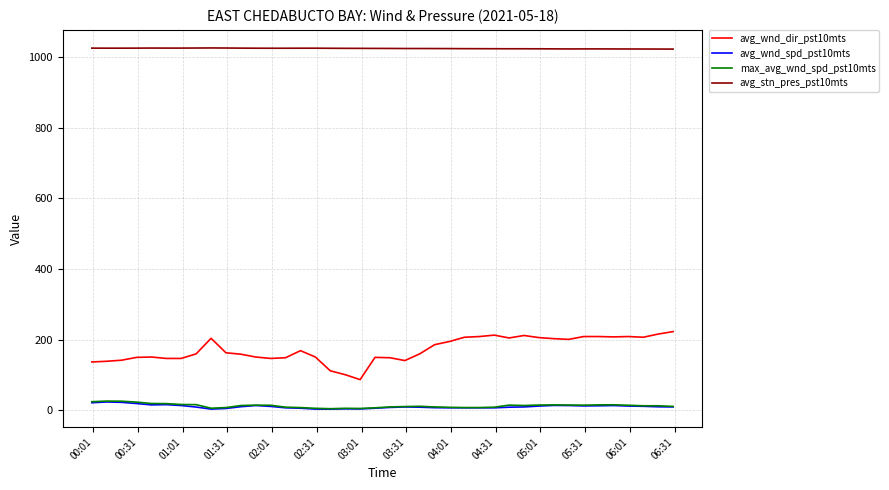

What is the maximum value for avg_stn_pres_pst10mts?

1026.0